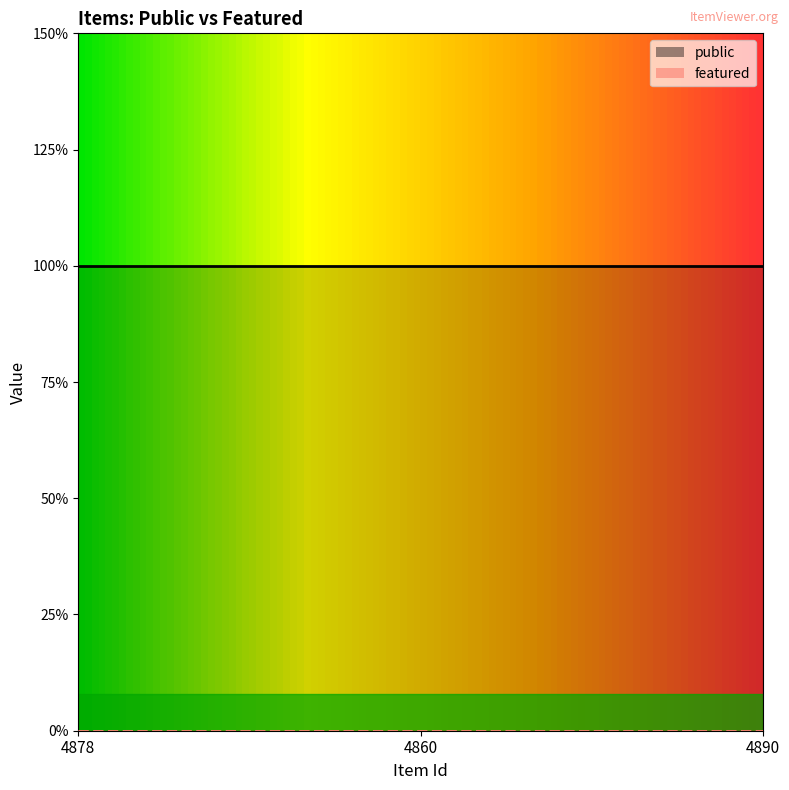

Which label corresponds to the largest value in the chart?

4878